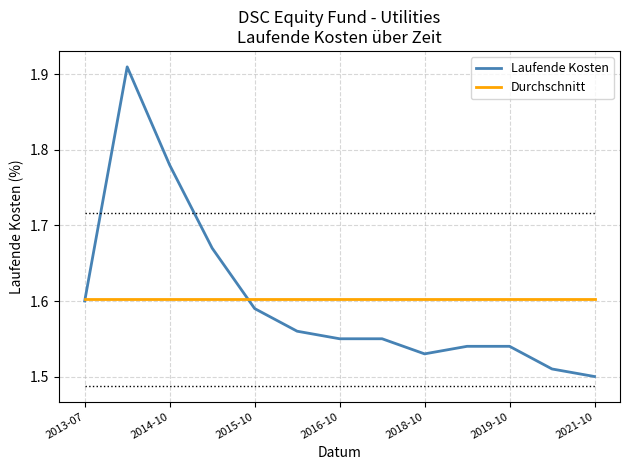

What is the sum of all Durchschnitt values?

20.8